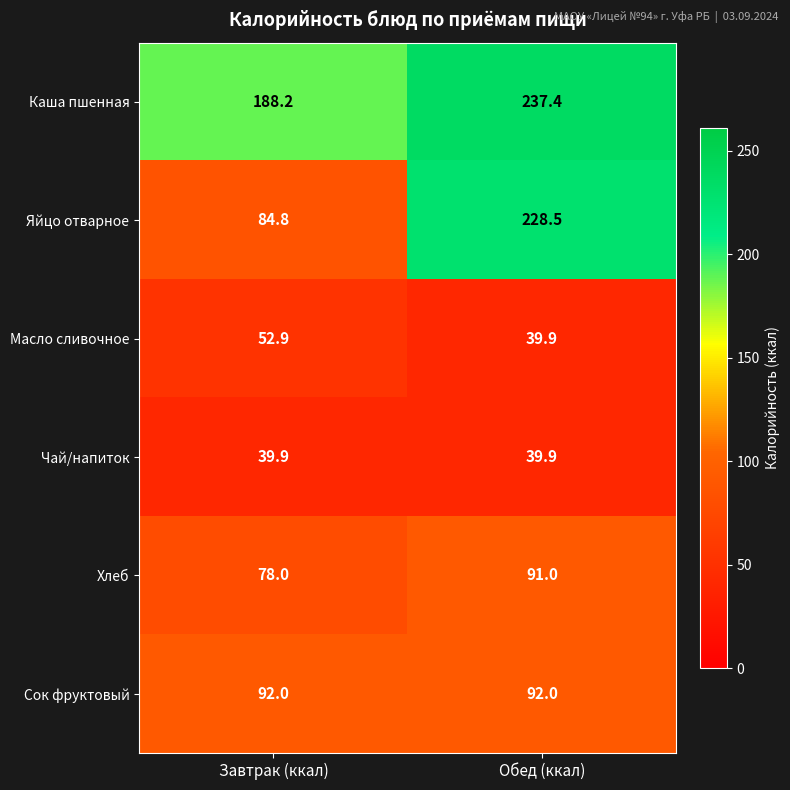

At which category is the sum across all series the highest?

Обед (ккал)